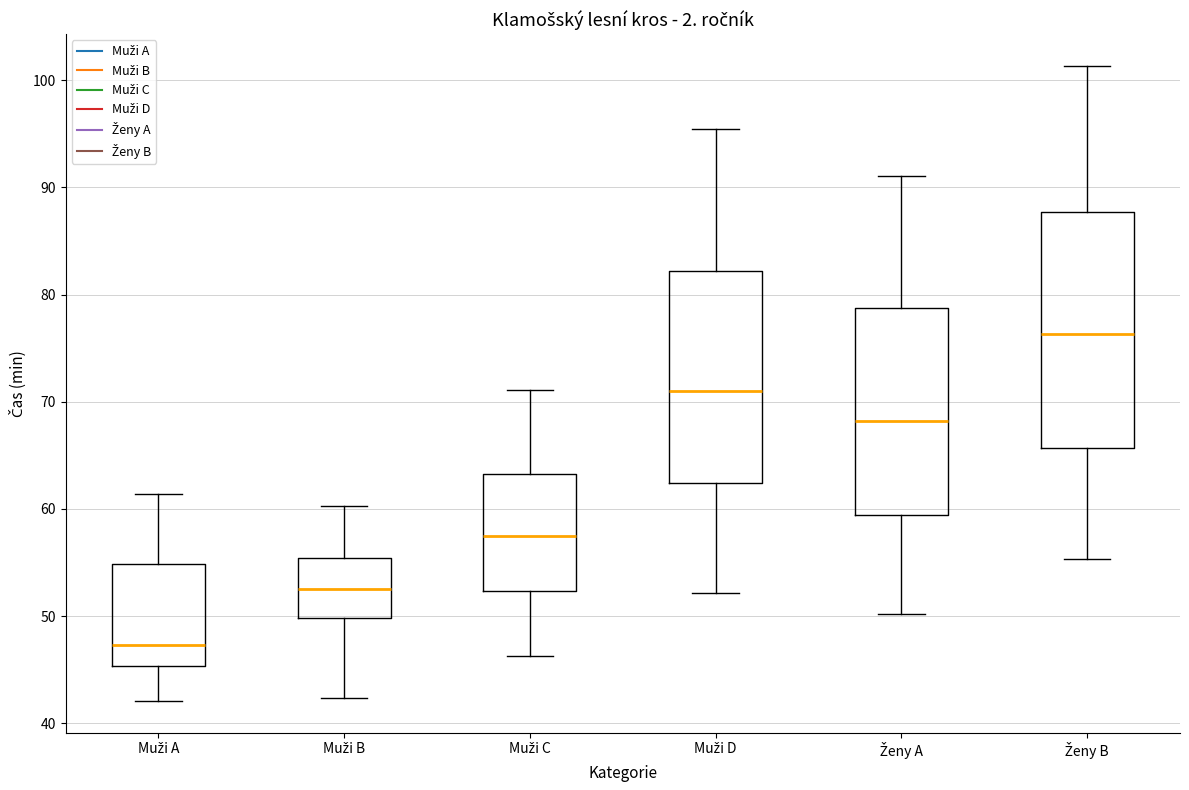

Where is the lower edge of the box for Muži B on the y-axis? The values are not printed on the chart, so give them approximately, as read against the axis.

50